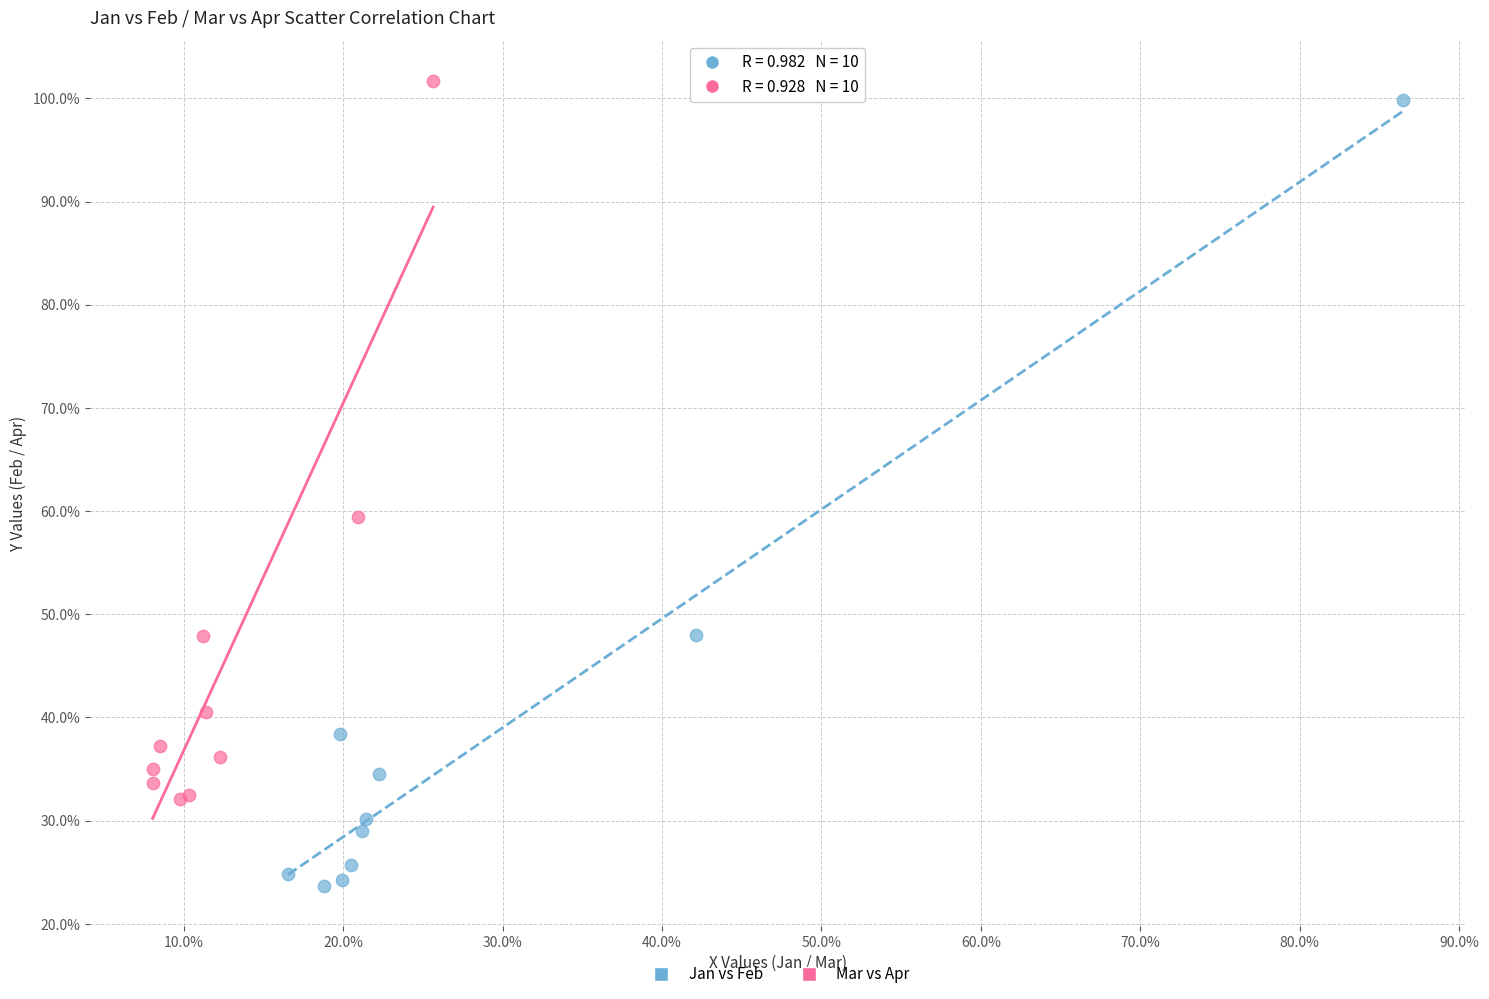

Which series contains the highest Y value?

Mar vs Apr